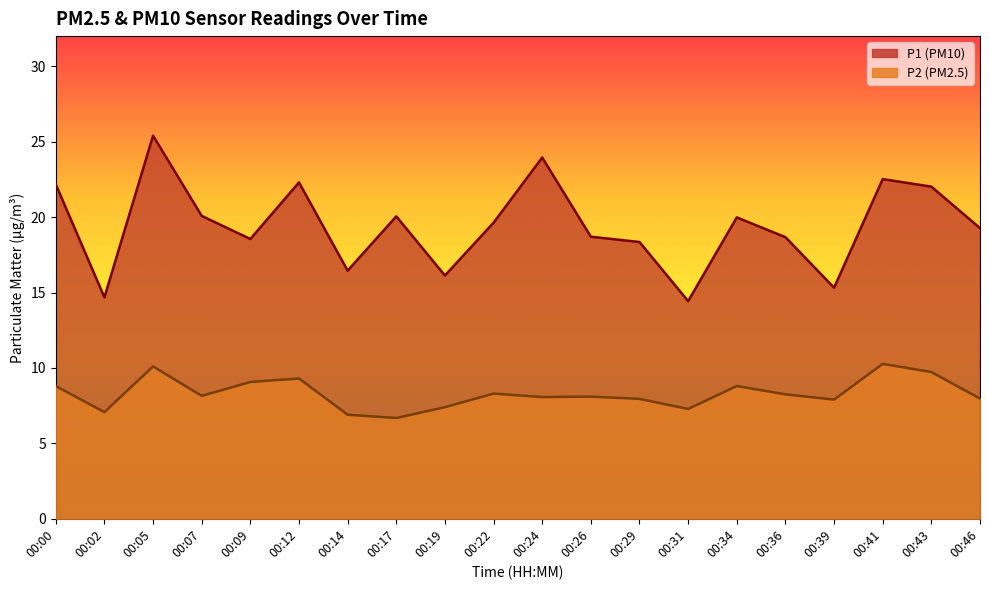

How many lines are shown in the chart?

2